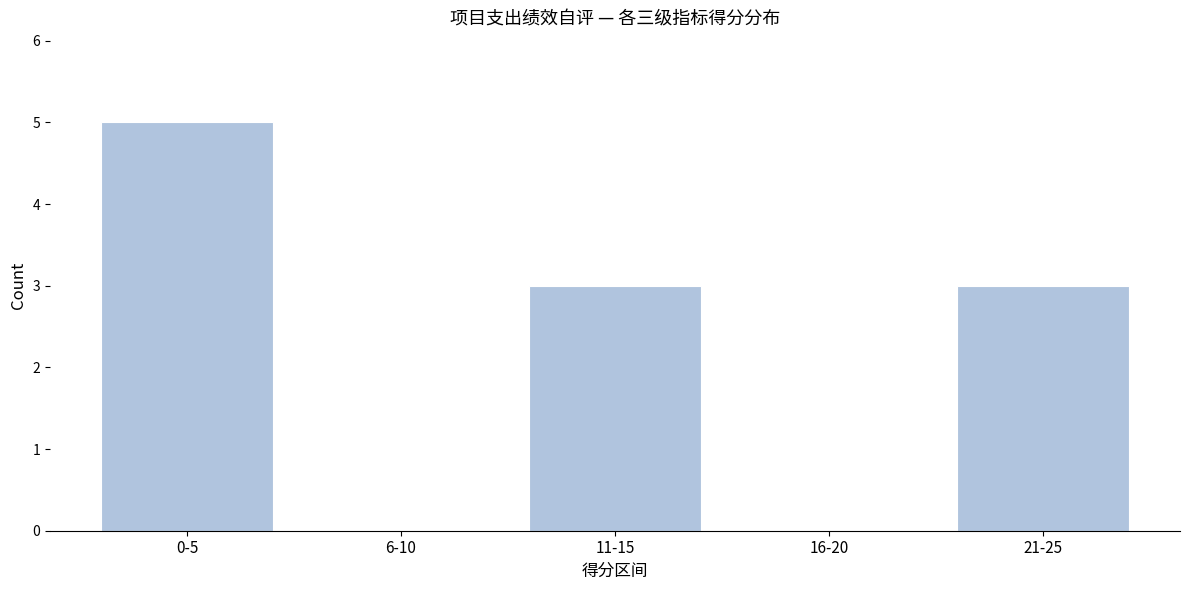

Reading left to right, what are all the values shown in this chart?

0-5=5	6-10=0	11-15=3	16-20=0	21-25=3